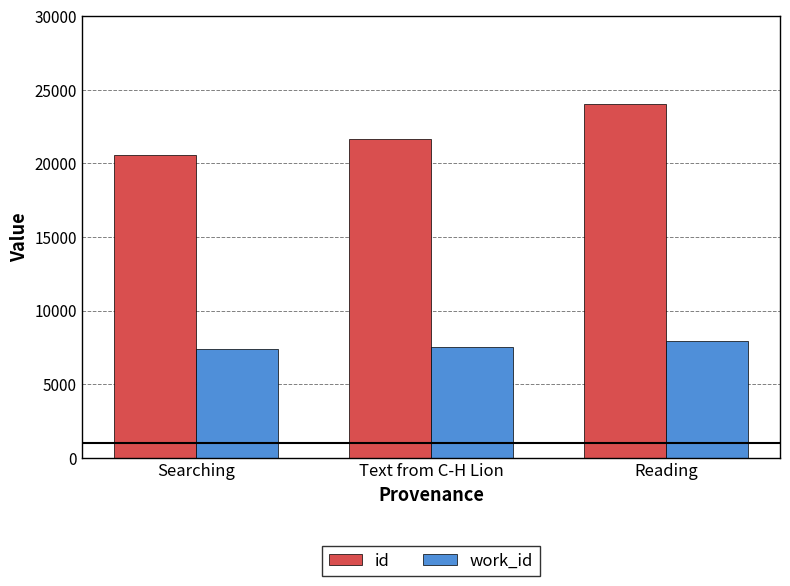

What is the highest value of the work_id series?

7938